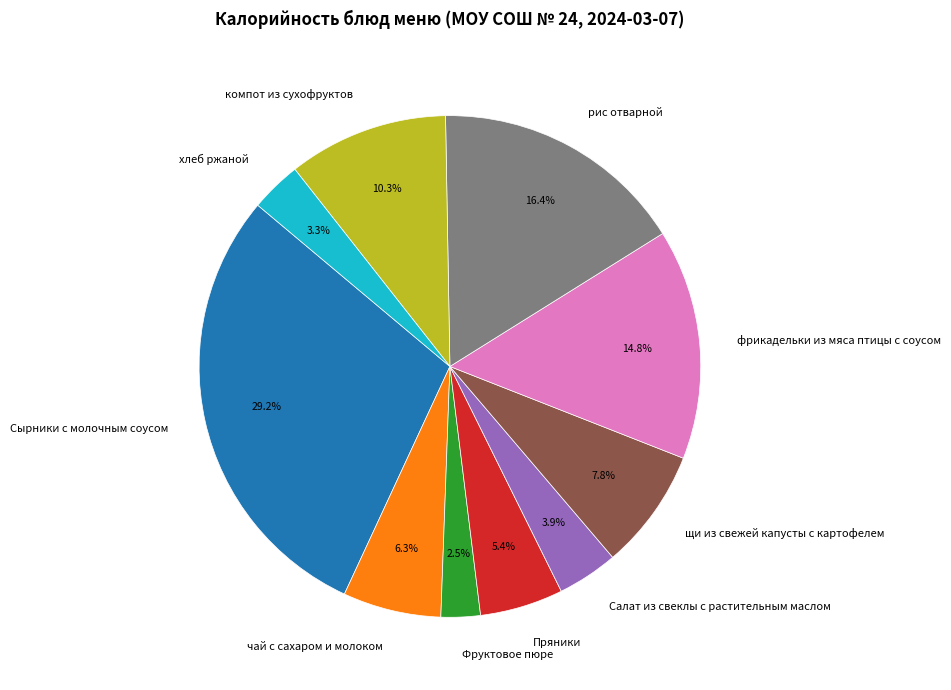

Does Фруктовое пюре account for over 50% of the chart?

No